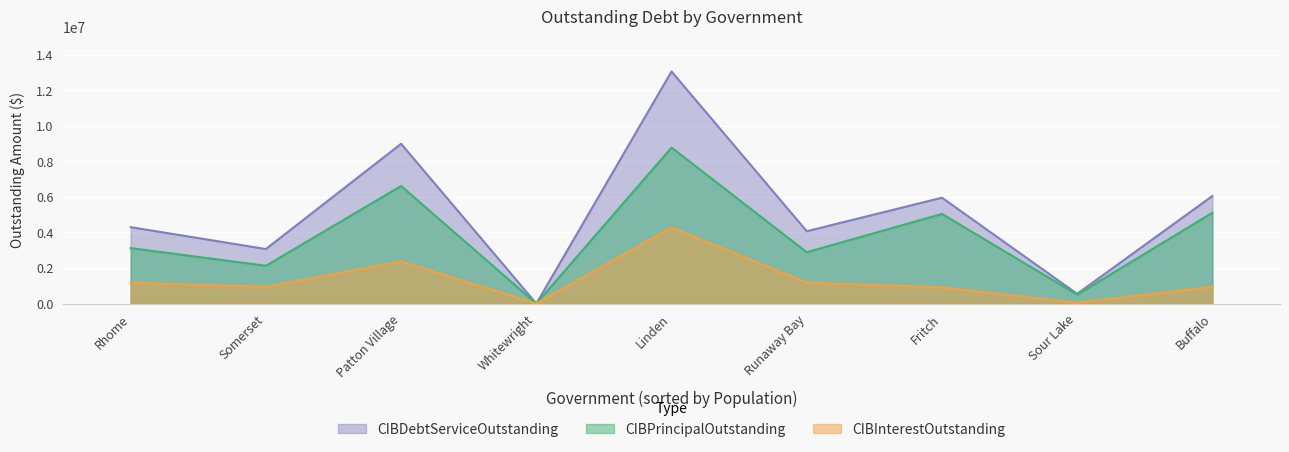

What is the spread (max minus min) of values at Fritch?

5045000.0